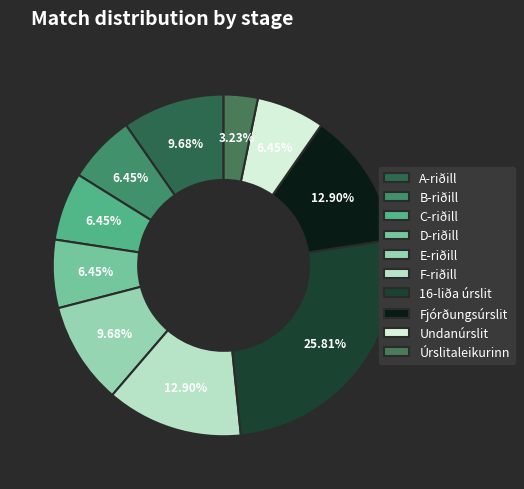

To the nearest percent, what is the difference between the A-riðill and D-riðill slice percentages?

3%